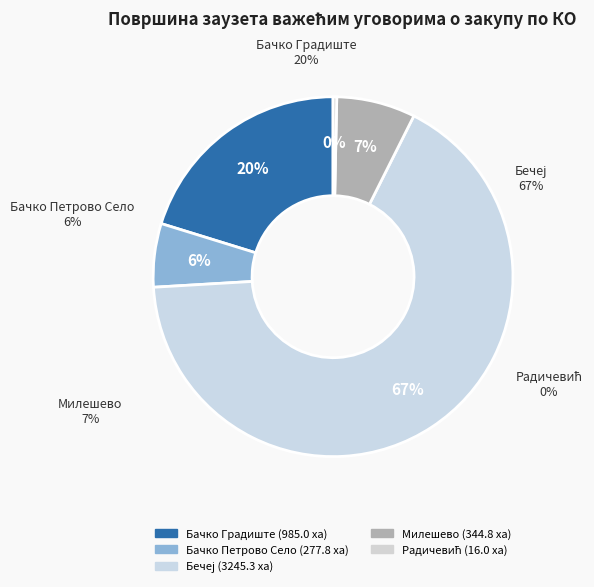

True or false: Бачко Петрово Село accounts for 6% of the total.

True